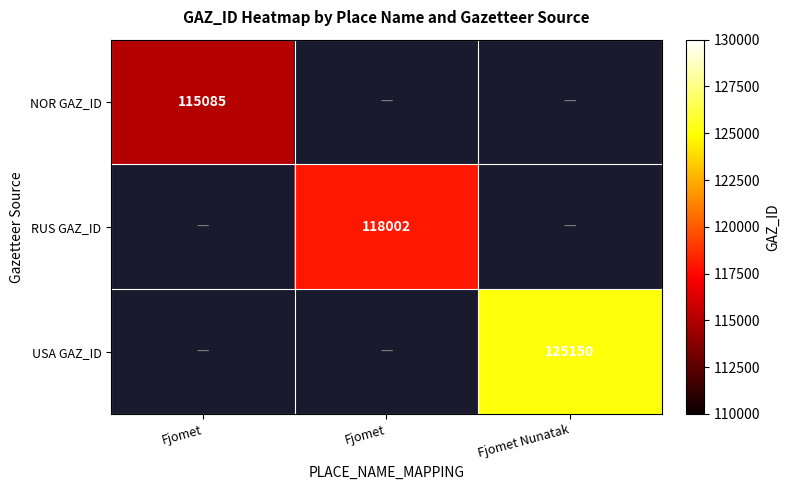

What is the maximum value shown in the chart?

125150.0